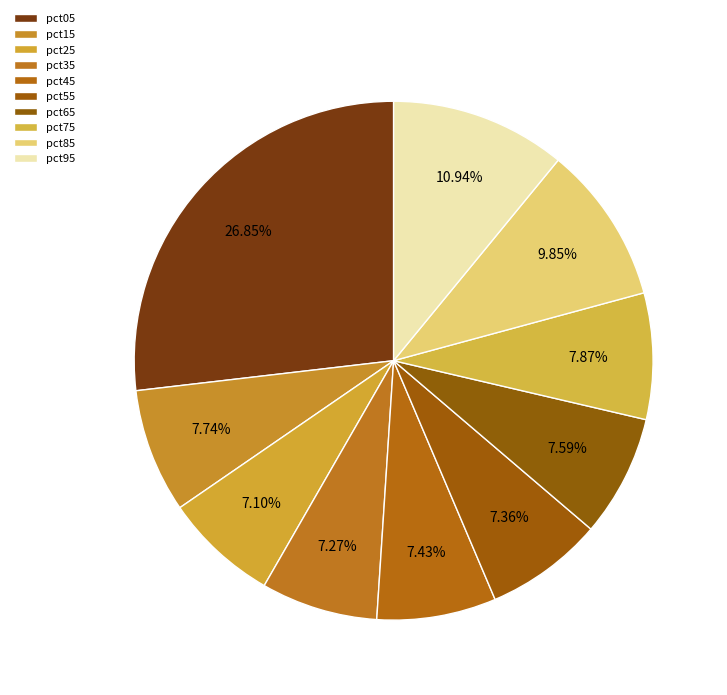

Does any single category account for the majority?

No